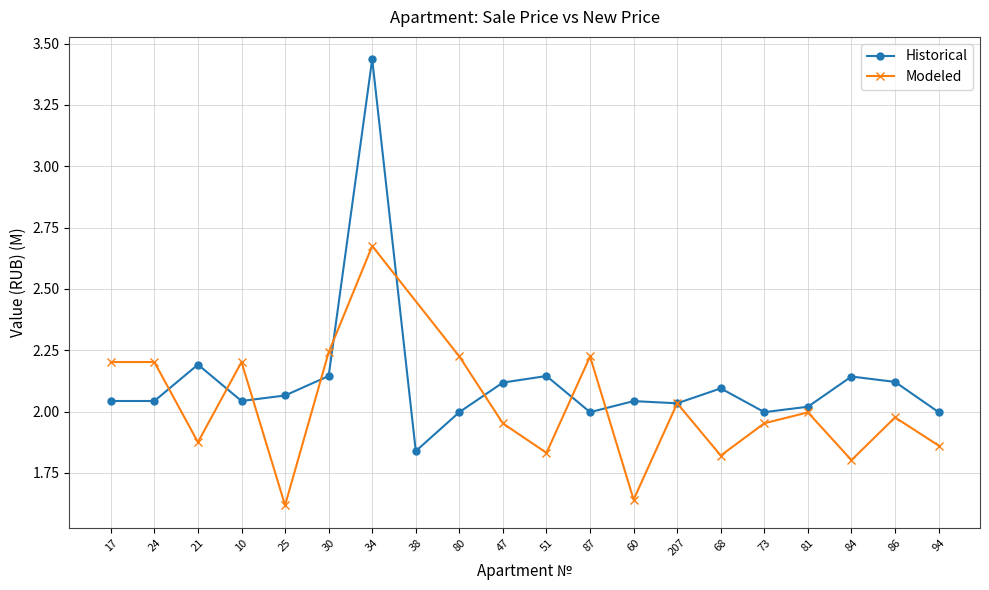

At which label does the data first exceed 2?

17